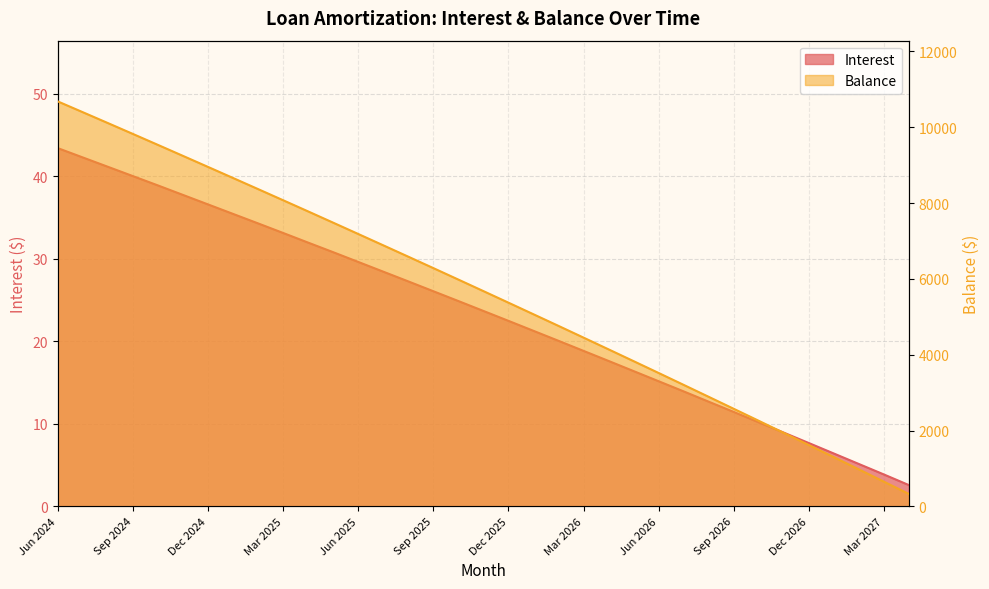

What is the sum of the Balance values at Jun 2026 and May 2026?

7348.0